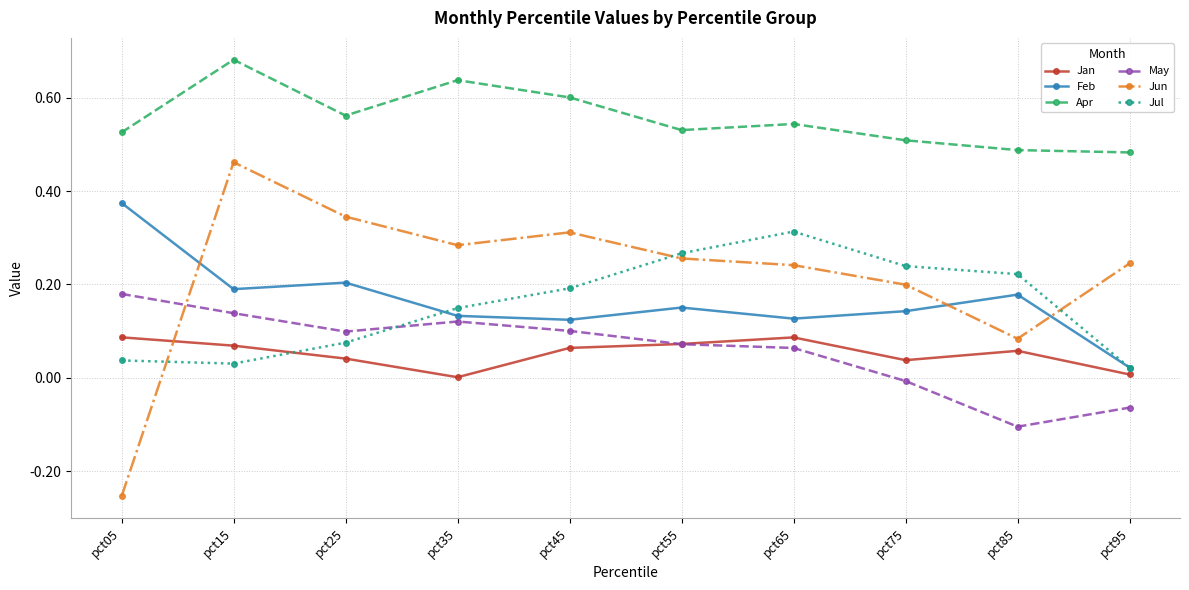

Which series ends up on top after the final intersection of Jan and Jun?

Jun